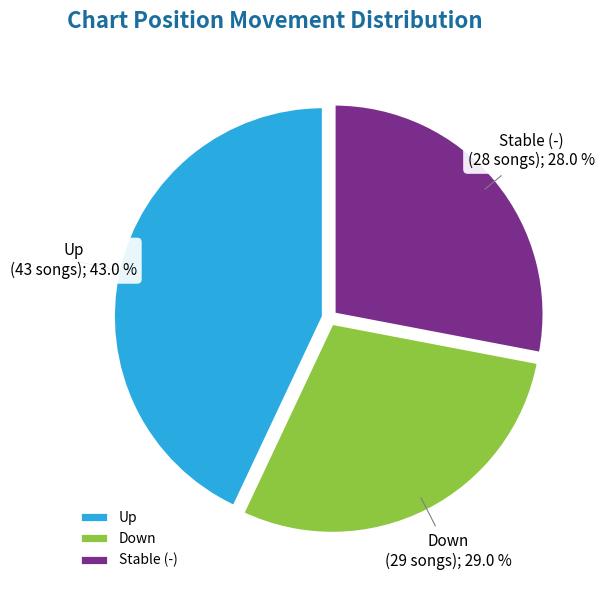

Is Stable (-) the majority of the pie?

No